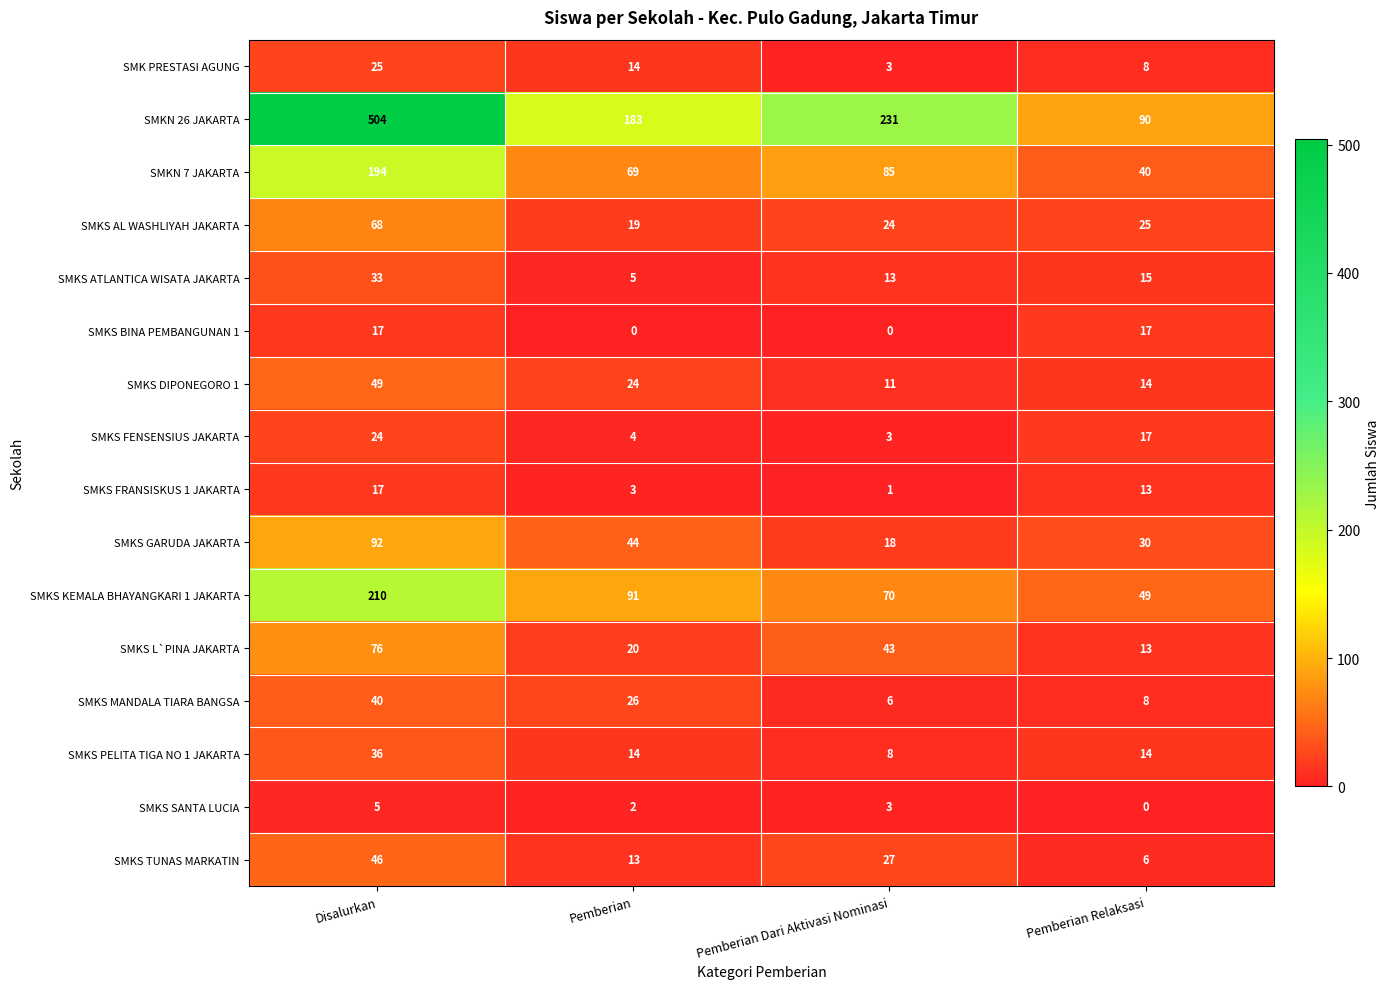

Where is SMKS DIPONEGORO 1 nearest to the value 30?

Pemberian